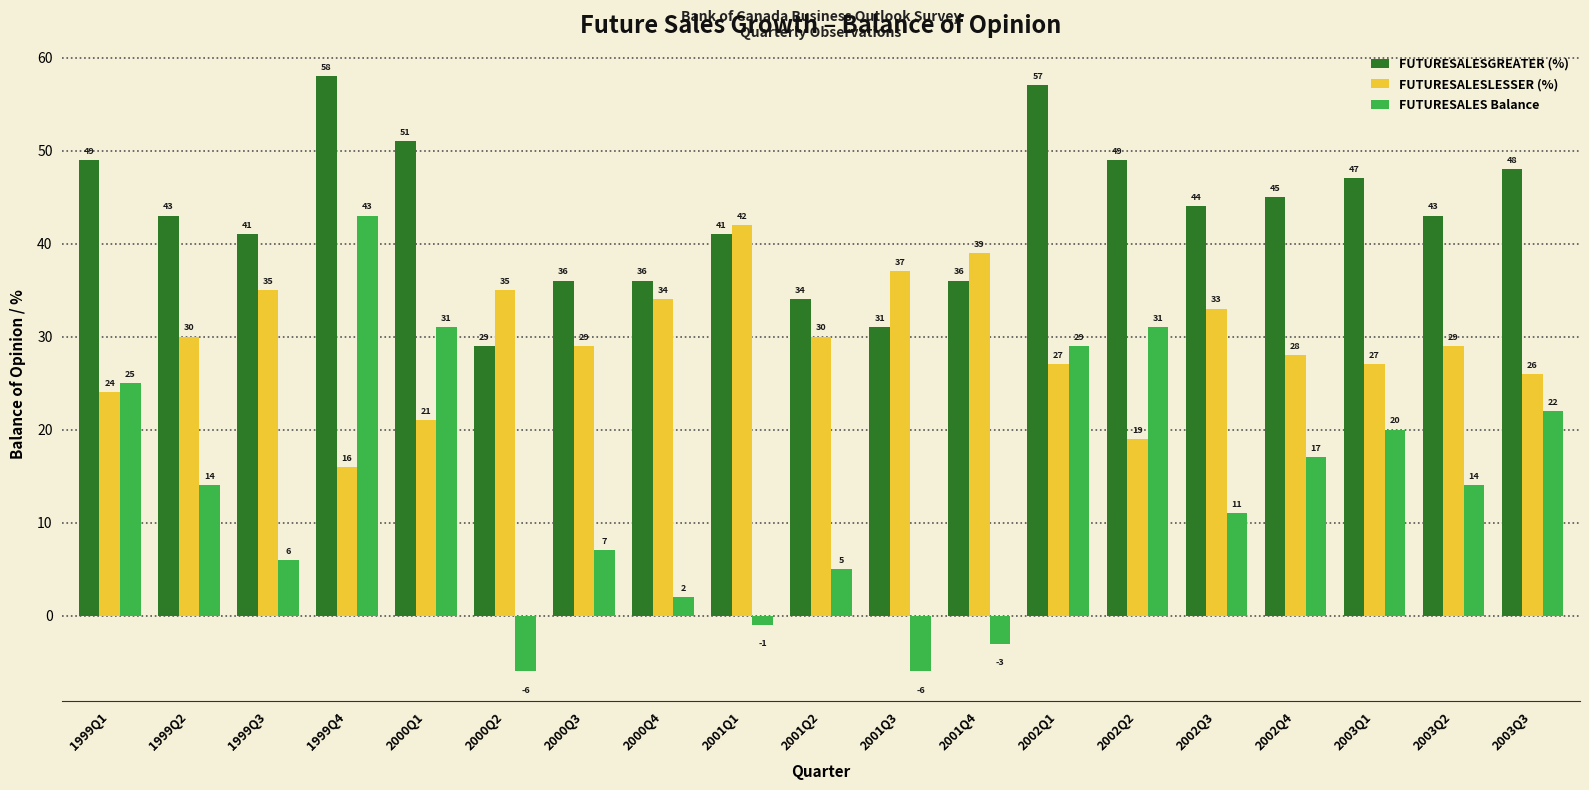

Reading left to right, list all the values displayed in this chart.

FUTURESALESGREATER (%): 49	43	41	58	51	29	36	36	41	34	31	36	57	49	44	45	47	43	48
FUTURESALESLESSER (%): 24	30	35	16	21	35	29	34	42	30	37	39	27	19	33	28	27	29	26
FUTURESALES Balance: 25	14	6	43	31	-6	7	2	-1	5	-6	-3	29	31	11	17	20	14	22